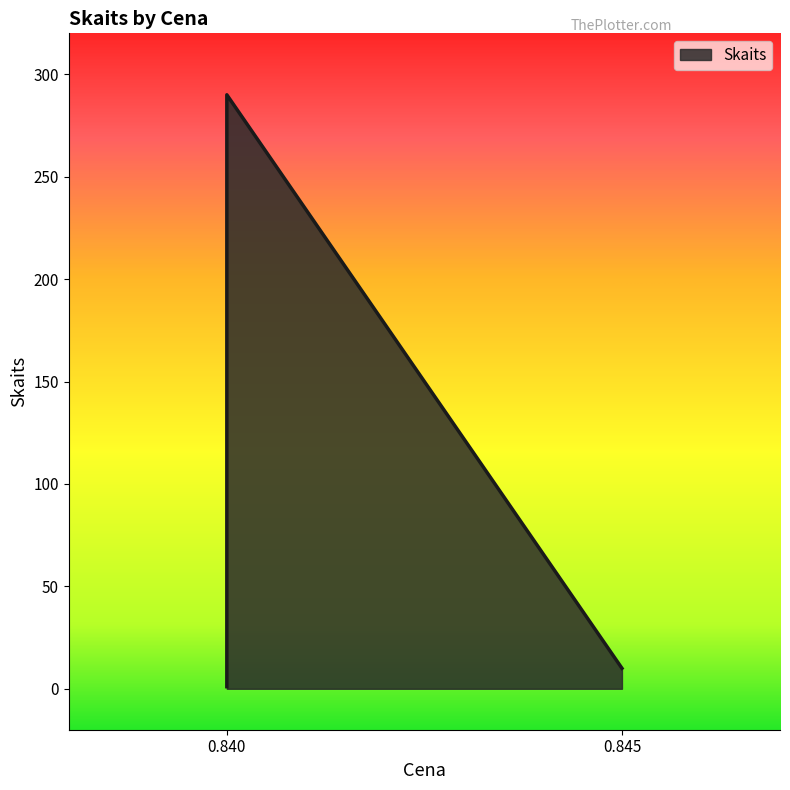

Reading left to right, what are all the values shown in this chart?

0.84=1	0.84=8	0.84=290	0.845=10